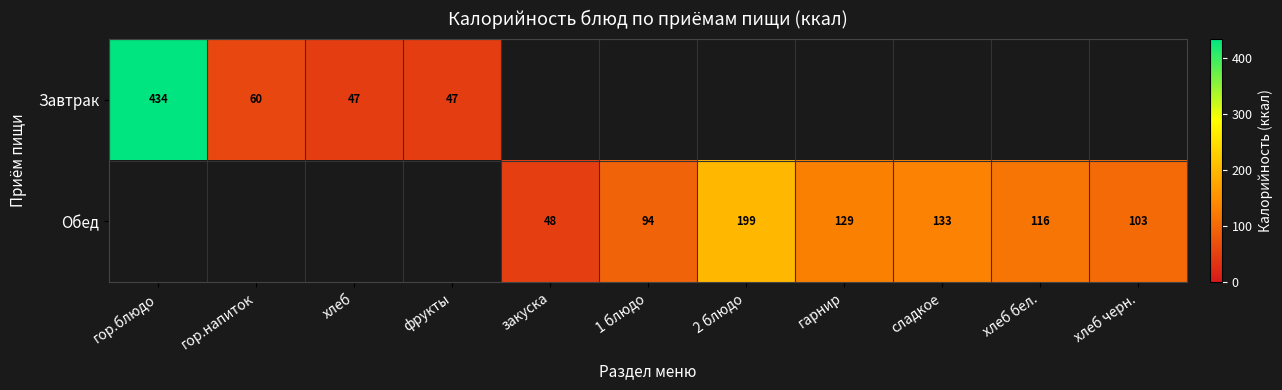

Is it true that Завтрак equals 47.0 at фрукты?

True